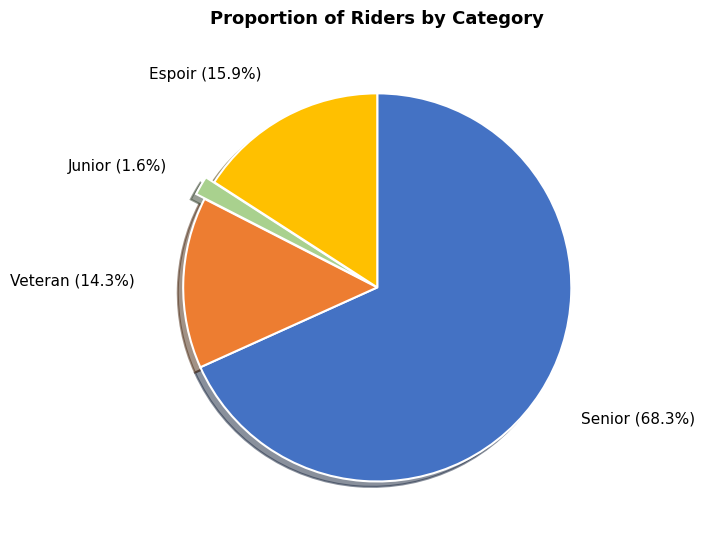

Is there a majority slice in this chart?

Yes